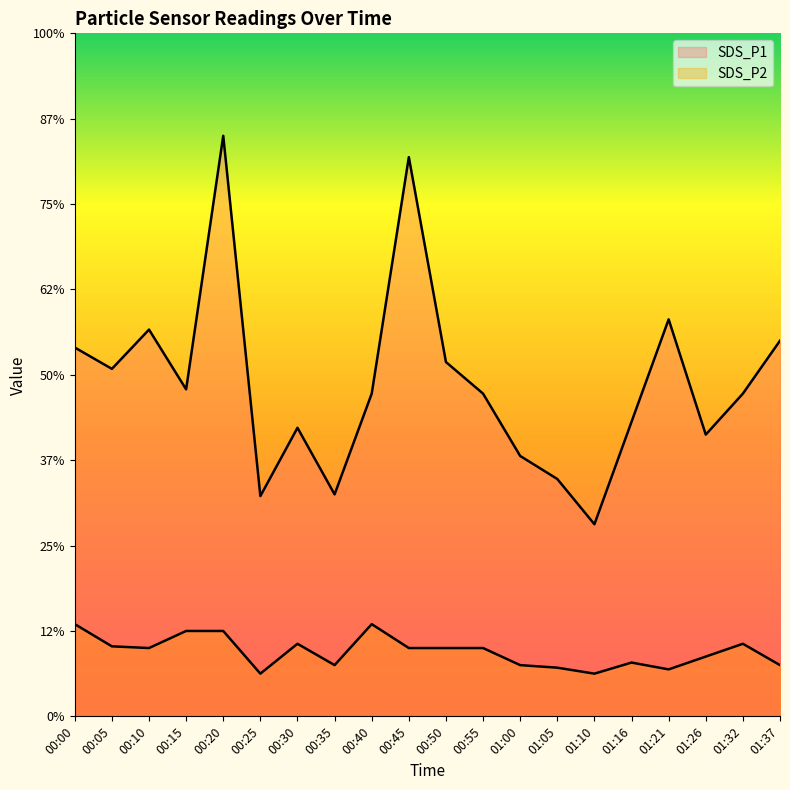

Which series has the largest range (max minus min)?

SDS_P1